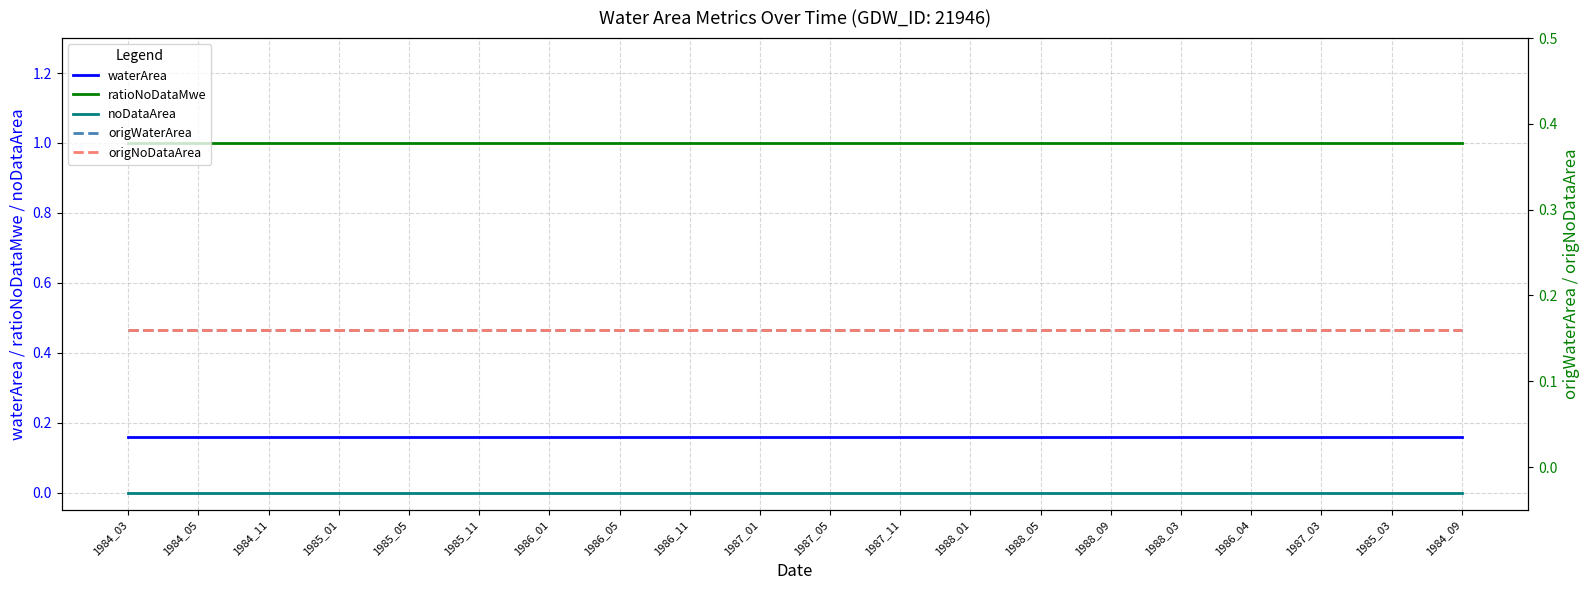

Reading right to left, list all the values displayed in this chart.

waterArea: 0.2	0.2	0.2	0.2	0.2	0.2	0.2	0.2	0.2	0.2	0.2	0.2	0.2	0.2	0.2	0.2	0.2	0.2	0.2	0.2
ratioNoDataMwe: 1.0	1.0	1.0	1.0	1.0	1.0	1.0	1.0	1.0	1.0	1.0	1.0	1.0	1.0	1.0	1.0	1.0	1.0	1.0	1.0
noDataArea: 0.0	0.0	0.0	0.0	0.0	0.0	0.0	0.0	0.0	0.0	0.0	0.0	0.0	0.0	0.0	0.0	0.0	0.0	0.0	0.0
origWaterArea: 0.2	0.2	0.2	0.2	0.2	0.2	0.2	0.2	0.2	0.2	0.2	0.2	0.2	0.2	0.2	0.2	0.2	0.2	0.2	0.2
origNoDataArea: 0.2	0.2	0.2	0.2	0.2	0.2	0.2	0.2	0.2	0.2	0.2	0.2	0.2	0.2	0.2	0.2	0.2	0.2	0.2	0.2